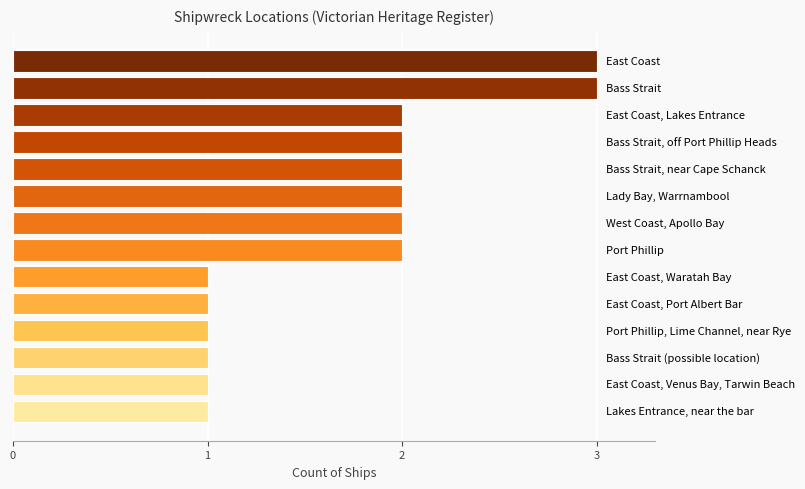

What is the greatest value displayed?

3